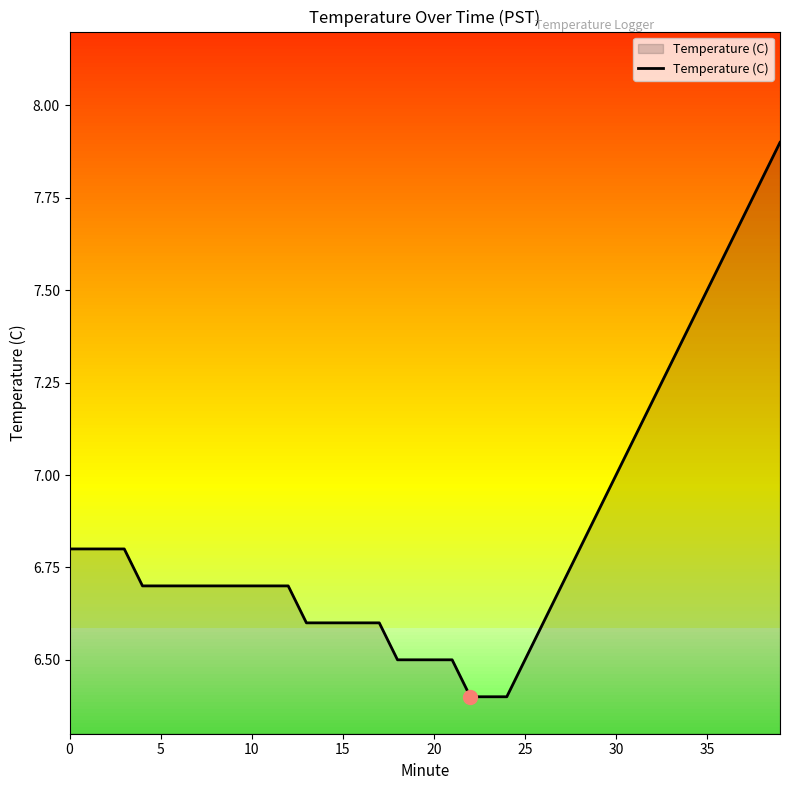

Does the chart display data point markers on the line(s)?

No